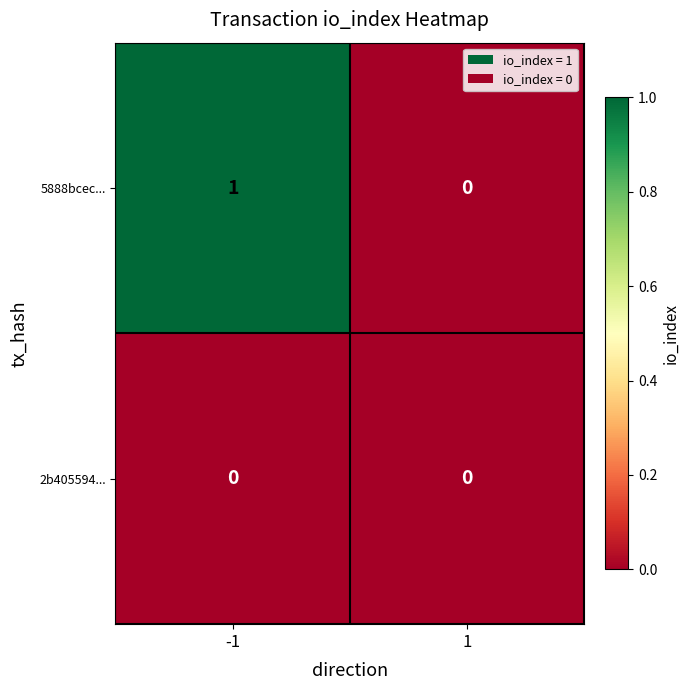

Which series has the largest range (max minus min)?

5888bcec...